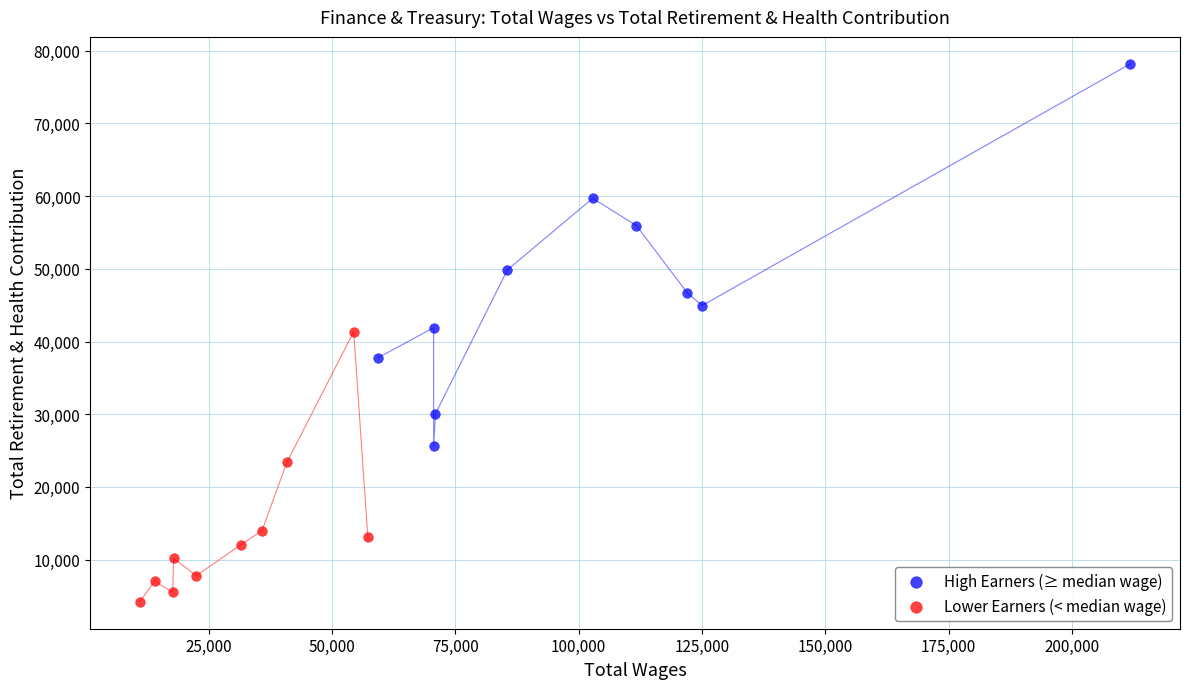

Which series has the largest Y range (max minus min)?

High Earners (≥ median wage)